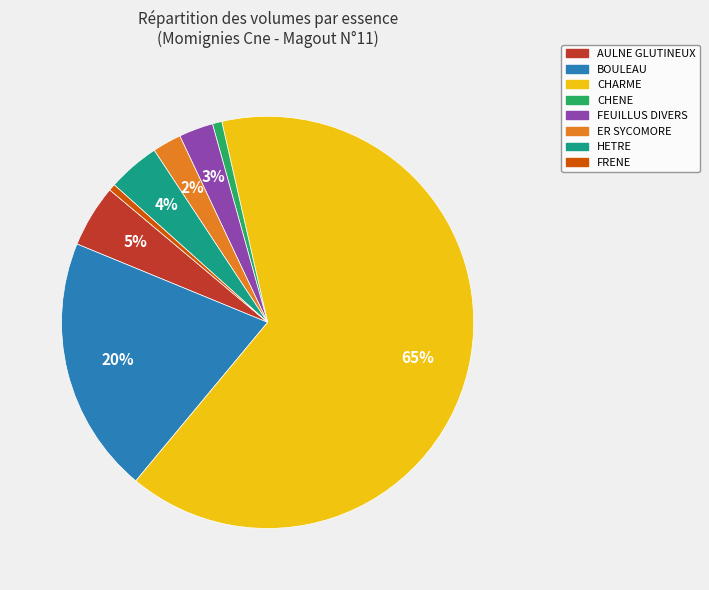

Is it true that HETRE is 4% of the pie?

True